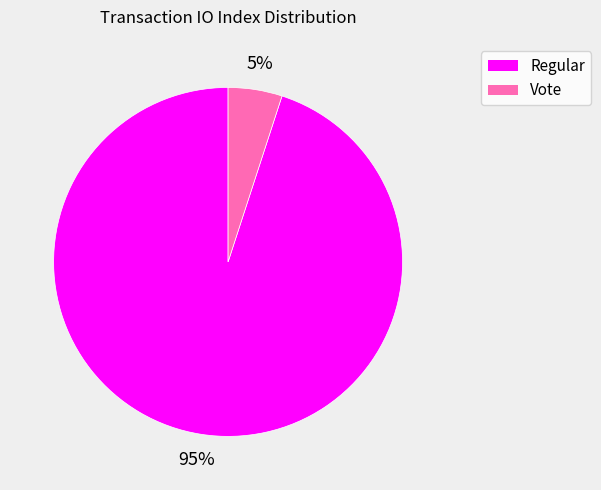

Is the sum of Vote and Regular greater than half?

Yes